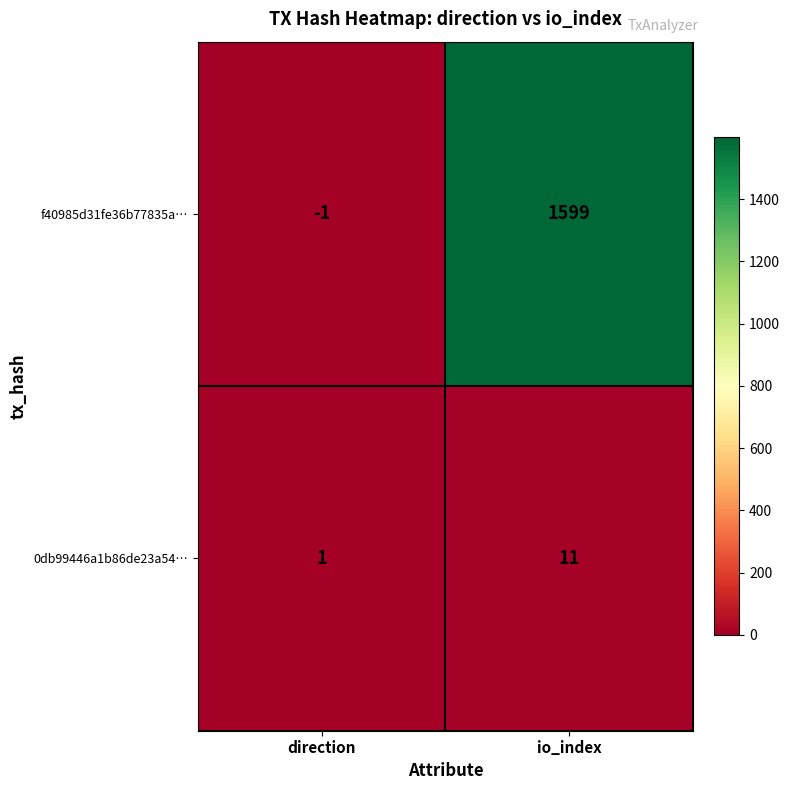

What is the average value of the 0db99446a1b86de23a54… series?

6